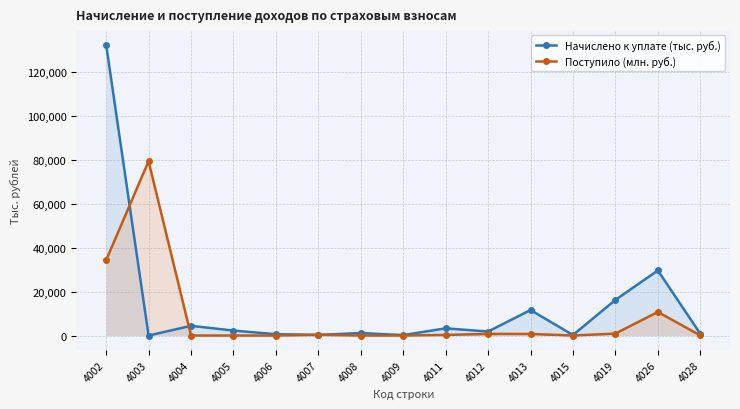

Rank the series by their average value, from highest to lowest.

Начислено к уплате (тыс. руб.), Поступило (млн. руб.)